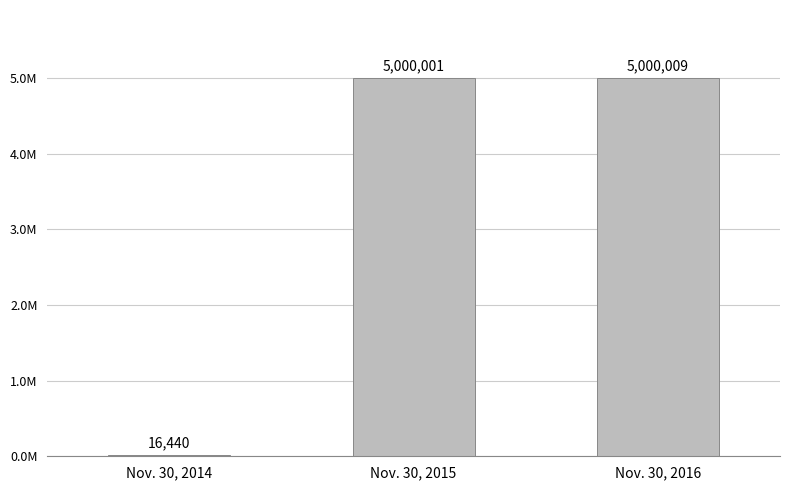

At which label is the value closest to 2508224?

Nov. 30, 2015